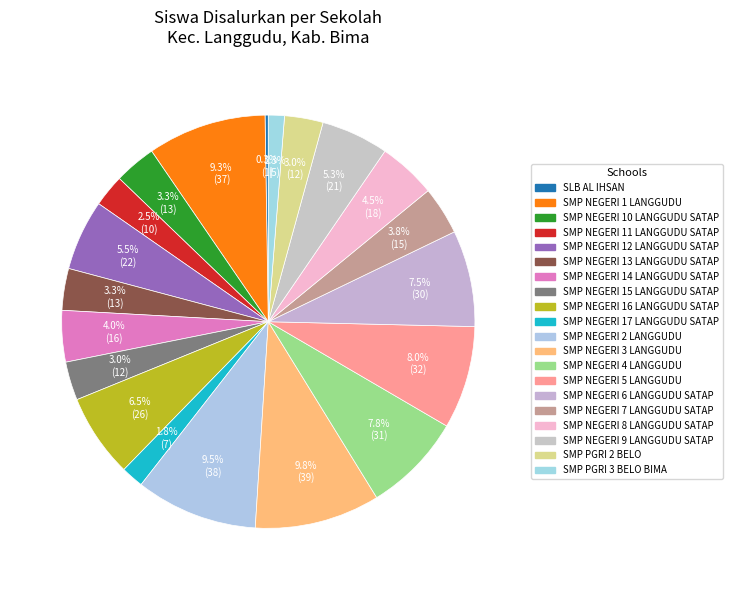

How many segments does this pie chart have?

20